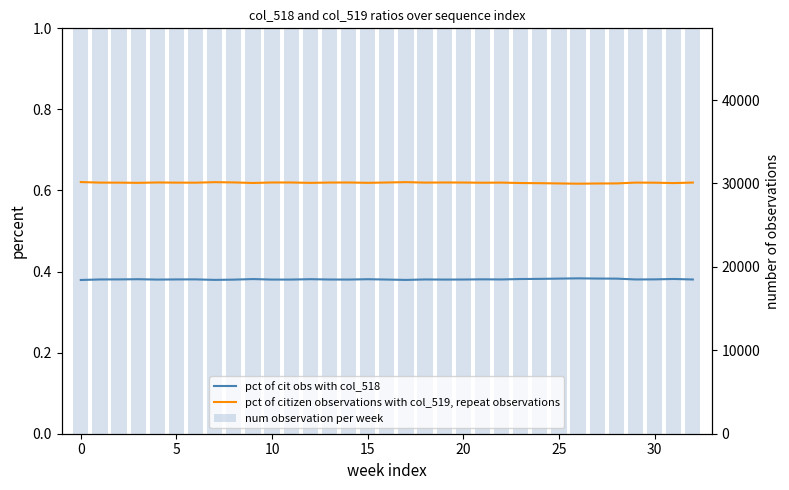

At 10, list the series in order from largest to smallest.

num observation per week, pct of citizen observations with col_519, repeat observations, pct of cit obs with col_518